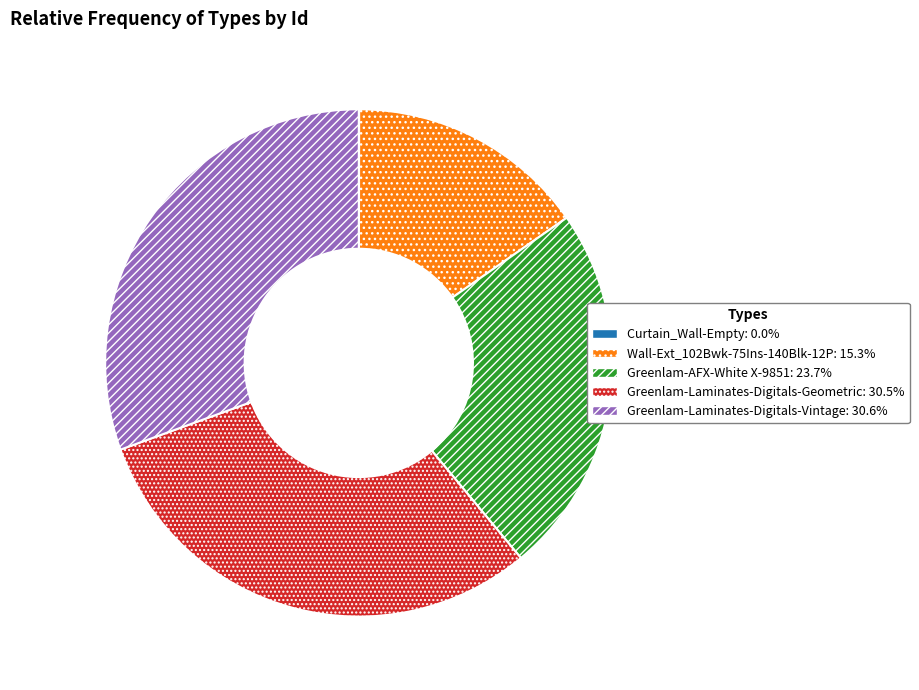

Is there any slice that represents more than half of the pie?

No